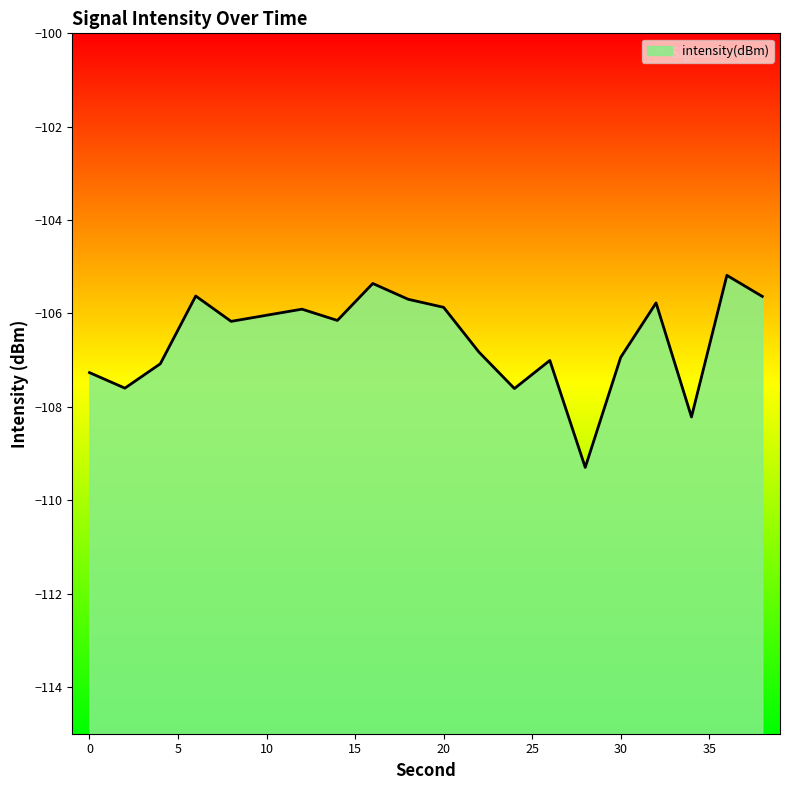

Which has a higher value, 22 or 16?

16